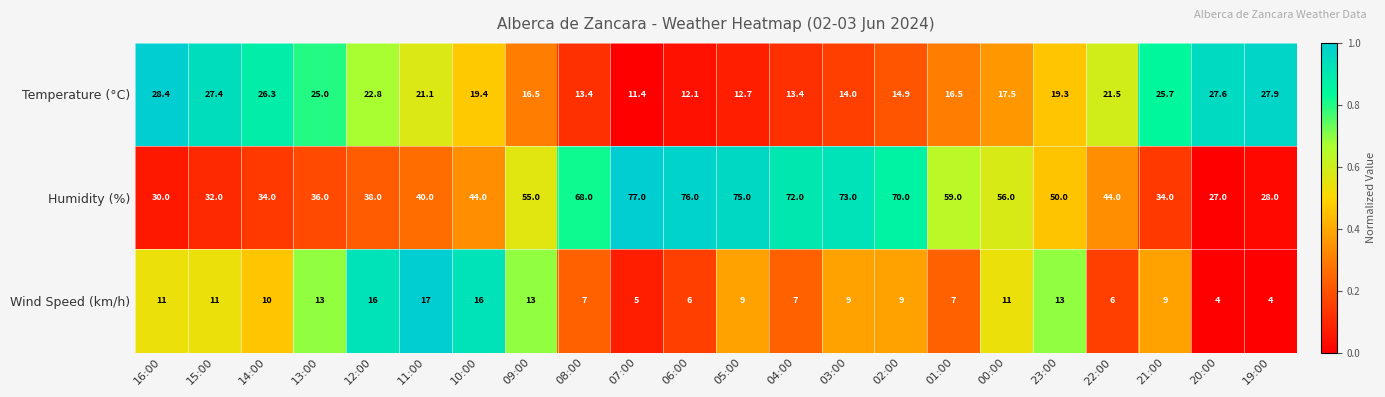

Which category has the highest value in the Temperature (°C) series?

16:00